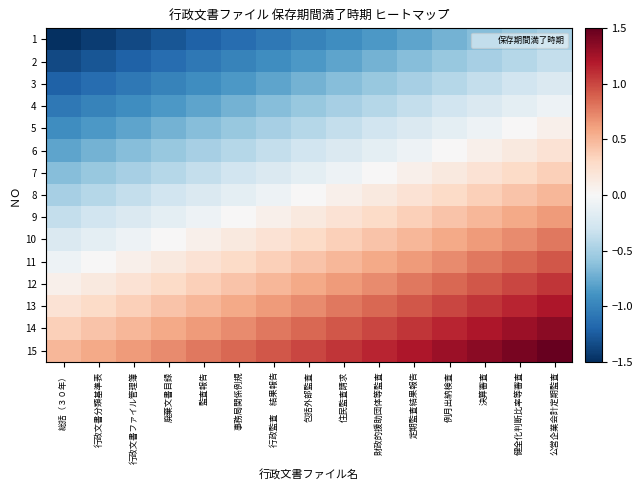

Reading right to left, transcribe all the data shown in this chart.

1: 公営企業会計定期監査=-0.5	健全化判断比率等審査=-0.6	決算審査=-0.6	例月出納検査=-0.7	定期監査結果報告=-0.8	財政的援助団体等監査=-0.9	住民監査請求=-0.9	包括外部監査=-1.0	行政監査　結果報告=-1.1	事務局関係例規=-1.1	監査報告=-1.2	廃棄文書目録=-1.3	行政文書ファイル管理簿=-1.4	行政文書分類基準表=-1.4	総括（３０年）=-1.5
2: 公営企業会計定期監査=-0.4	健全化判断比率等審査=-0.4	決算審査=-0.5	例月出納検査=-0.6	定期監査結果報告=-0.6	財政的援助団体等監査=-0.7	住民監査請求=-0.8	包括外部監査=-0.9	行政監査　結果報告=-0.9	事務局関係例規=-1.0	監査報告=-1.1	廃棄文書目録=-1.1	行政文書ファイル管理簿=-1.2	行政文書分類基準表=-1.3	総括（３０年）=-1.4
3: 公営企業会計定期監査=-0.2	健全化判断比率等審査=-0.3	決算審査=-0.4	例月出納検査=-0.4	定期監査結果報告=-0.5	財政的援助団体等監査=-0.6	住民監査請求=-0.6	包括外部監査=-0.7	行政監査　結果報告=-0.8	事務局関係例規=-0.9	監査報告=-0.9	廃棄文書目録=-1.0	行政文書ファイル管理簿=-1.1	行政文書分類基準表=-1.1	総括（３０年）=-1.2
4: 公営企業会計定期監査=-0.1	健全化判断比率等審査=-0.1	決算審査=-0.2	例月出納検査=-0.3	定期監査結果報告=-0.4	財政的援助団体等監査=-0.4	住民監査請求=-0.5	包括外部監査=-0.6	行政監査　結果報告=-0.6	事務局関係例規=-0.7	監査報告=-0.8	廃棄文書目録=-0.9	行政文書ファイル管理簿=-0.9	行政文書分類基準表=-1.0	総括（３０年）=-1.1
5: 公営企業会計定期監査=0.1	健全化判断比率等審査=0.0	決算審査=-0.1	例月出納検査=-0.1	定期監査結果報告=-0.2	財政的援助団体等監査=-0.3	住民監査請求=-0.4	包括外部監査=-0.4	行政監査　結果報告=-0.5	事務局関係例規=-0.6	監査報告=-0.6	廃棄文書目録=-0.7	行政文書ファイル管理簿=-0.8	行政文書分類基準表=-0.9	総括（３０年）=-0.9
6: 公営企業会計定期監査=0.2	健全化判断比率等審査=0.1	決算審査=0.1	例月出納検査=0.0	定期監査結果報告=-0.1	財政的援助団体等監査=-0.1	住民監査請求=-0.2	包括外部監査=-0.3	行政監査　結果報告=-0.4	事務局関係例規=-0.4	監査報告=-0.5	廃棄文書目録=-0.6	行政文書ファイル管理簿=-0.6	行政文書分類基準表=-0.7	総括（３０年）=-0.8
7: 公営企業会計定期監査=0.4	健全化判断比率等審査=0.3	決算審査=0.2	例月出納検査=0.1	定期監査結果報告=0.1	財政的援助団体等監査=0.0	住民監査請求=-0.1	包括外部監査=-0.1	行政監査　結果報告=-0.2	事務局関係例規=-0.3	監査報告=-0.4	廃棄文書目録=-0.4	行政文書ファイル管理簿=-0.5	行政文書分類基準表=-0.6	総括（３０年）=-0.6
8: 公営企業会計定期監査=0.5	健全化判断比率等審査=0.4	決算審査=0.4	例月出納検査=0.3	定期監査結果報告=0.2	財政的援助団体等監査=0.1	住民監査請求=0.1	包括外部監査=0.0	行政監査　結果報告=-0.1	事務局関係例規=-0.1	監査報告=-0.2	廃棄文書目録=-0.3	行政文書ファイル管理簿=-0.4	行政文書分類基準表=-0.4	総括（３０年）=-0.5
9: 公営企業会計定期監査=0.6	健全化判断比率等審査=0.6	決算審査=0.5	例月出納検査=0.4	定期監査結果報告=0.4	財政的援助団体等監査=0.3	住民監査請求=0.2	包括外部監査=0.1	行政監査　結果報告=0.1	事務局関係例規=0.0	監査報告=-0.1	廃棄文書目録=-0.1	行政文書ファイル管理簿=-0.2	行政文書分類基準表=-0.3	総括（３０年）=-0.4
10: 公営企業会計定期監査=0.8	健全化判断比率等審査=0.7	決算審査=0.6	例月出納検査=0.6	定期監査結果報告=0.5	財政的援助団体等監査=0.4	住民監査請求=0.4	包括外部監査=0.3	行政監査　結果報告=0.2	事務局関係例規=0.1	監査報告=0.1	廃棄文書目録=0.0	行政文書ファイル管理簿=-0.1	行政文書分類基準表=-0.1	総括（３０年）=-0.2
11: 公営企業会計定期監査=0.9	健全化判断比率等審査=0.9	決算審査=0.8	例月出納検査=0.7	定期監査結果報告=0.6	財政的援助団体等監査=0.6	住民監査請求=0.5	包括外部監査=0.4	行政監査　結果報告=0.4	事務局関係例規=0.3	監査報告=0.2	廃棄文書目録=0.1	行政文書ファイル管理簿=0.1	行政文書分類基準表=0.0	総括（３０年）=-0.1
12: 公営企業会計定期監査=1.1	健全化判断比率等審査=1.0	決算審査=0.9	例月出納検査=0.9	定期監査結果報告=0.8	財政的援助団体等監査=0.7	住民監査請求=0.6	包括外部監査=0.6	行政監査　結果報告=0.5	事務局関係例規=0.4	監査報告=0.4	廃棄文書目録=0.3	行政文書ファイル管理簿=0.2	行政文書分類基準表=0.1	総括（３０年）=0.1
13: 公営企業会計定期監査=1.2	健全化判断比率等審査=1.1	決算審査=1.1	例月出納検査=1.0	定期監査結果報告=0.9	財政的援助団体等監査=0.9	住民監査請求=0.8	包括外部監査=0.7	行政監査　結果報告=0.6	事務局関係例規=0.6	監査報告=0.5	廃棄文書目録=0.4	行政文書ファイル管理簿=0.4	行政文書分類基準表=0.3	総括（３０年）=0.2
14: 公営企業会計定期監査=1.4	健全化判断比率等審査=1.3	決算審査=1.2	例月出納検査=1.1	定期監査結果報告=1.1	財政的援助団体等監査=1.0	住民監査請求=0.9	包括外部監査=0.9	行政監査　結果報告=0.8	事務局関係例規=0.7	監査報告=0.6	廃棄文書目録=0.6	行政文書ファイル管理簿=0.5	行政文書分類基準表=0.4	総括（３０年）=0.4
15: 公営企業会計定期監査=1.5	健全化判断比率等審査=1.4	決算審査=1.4	例月出納検査=1.3	定期監査結果報告=1.2	財政的援助団体等監査=1.1	住民監査請求=1.1	包括外部監査=1.0	行政監査　結果報告=0.9	事務局関係例規=0.9	監査報告=0.8	廃棄文書目録=0.7	行政文書ファイル管理簿=0.6	行政文書分類基準表=0.6	総括（３０年）=0.5